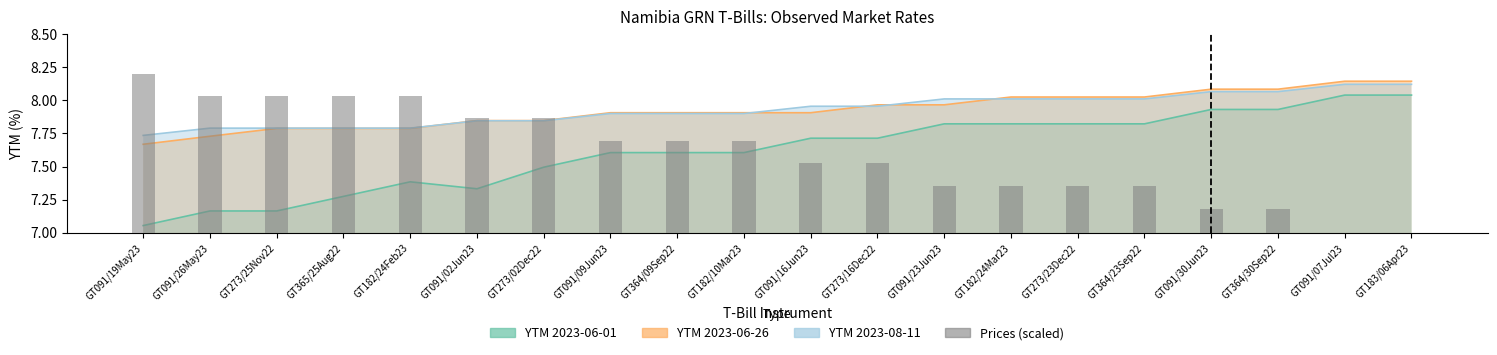

What is the difference between the maximum and minimum values?

1.2